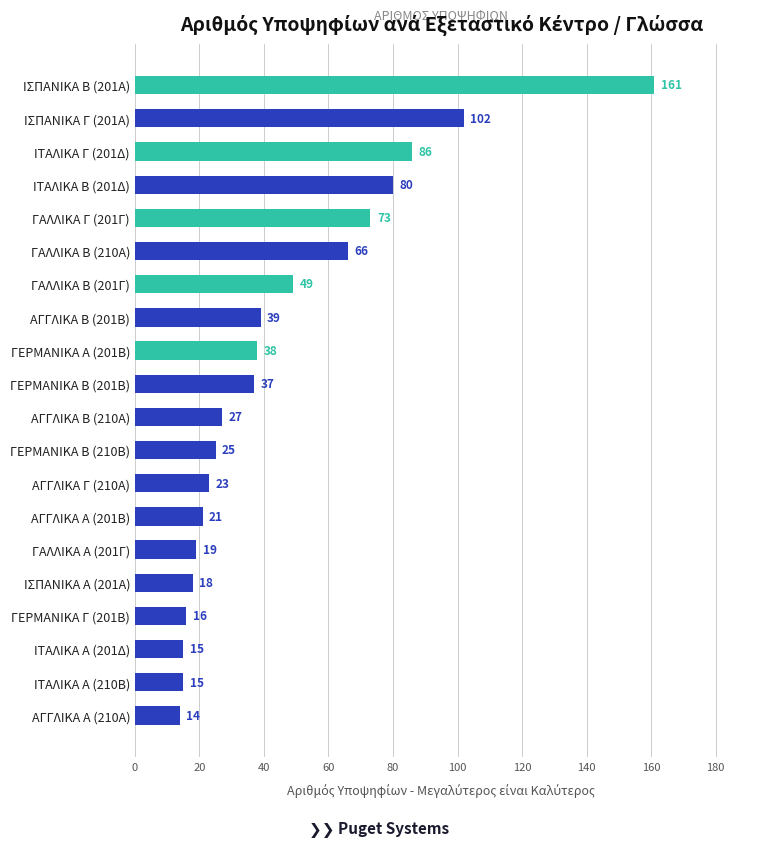

What is the difference between the values at ΑΓΓΛΙΚΑ Β (201Β) and ΙΤΑΛΙΚΑ Β (201Δ)?

41